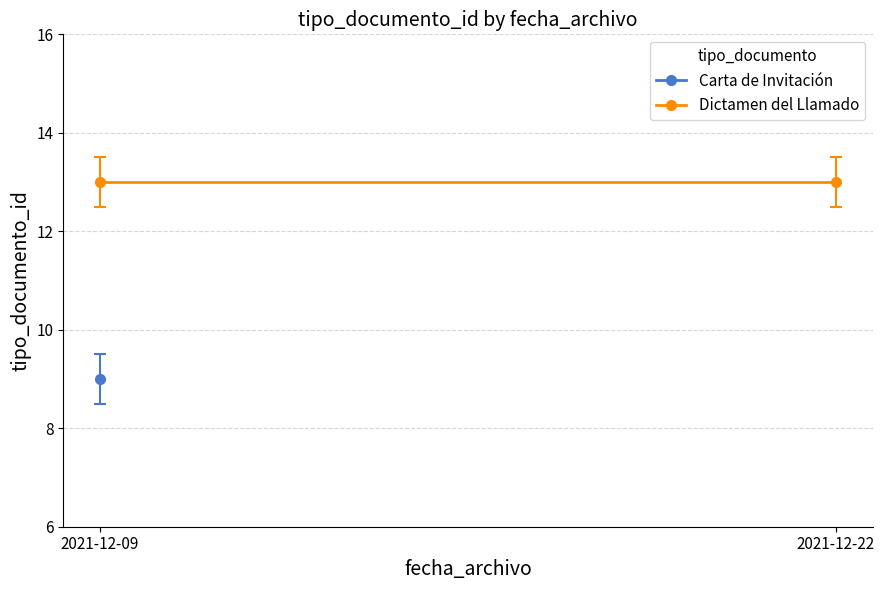

Which series changed the most between 2021-12-09 and 2021-12-22?

Dictamen del Llamado